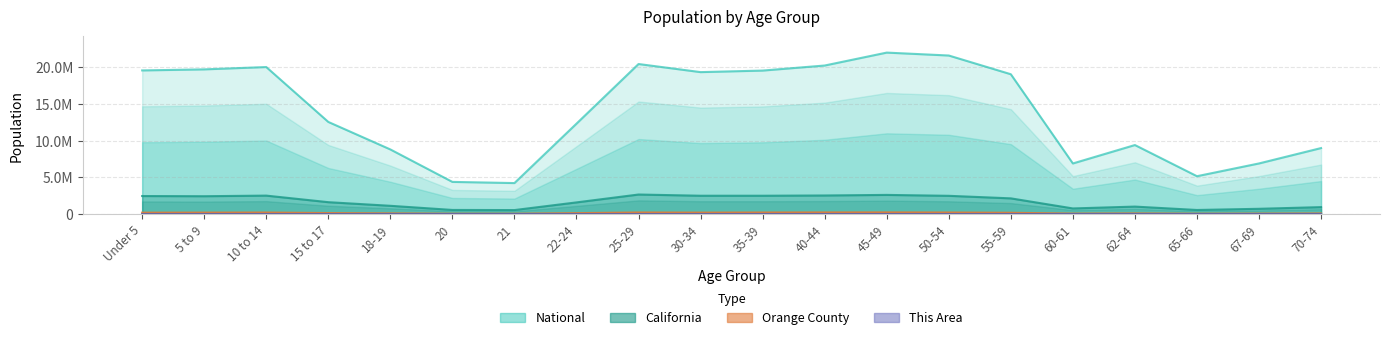

How many interior local peaks does the Orange County series have?

4